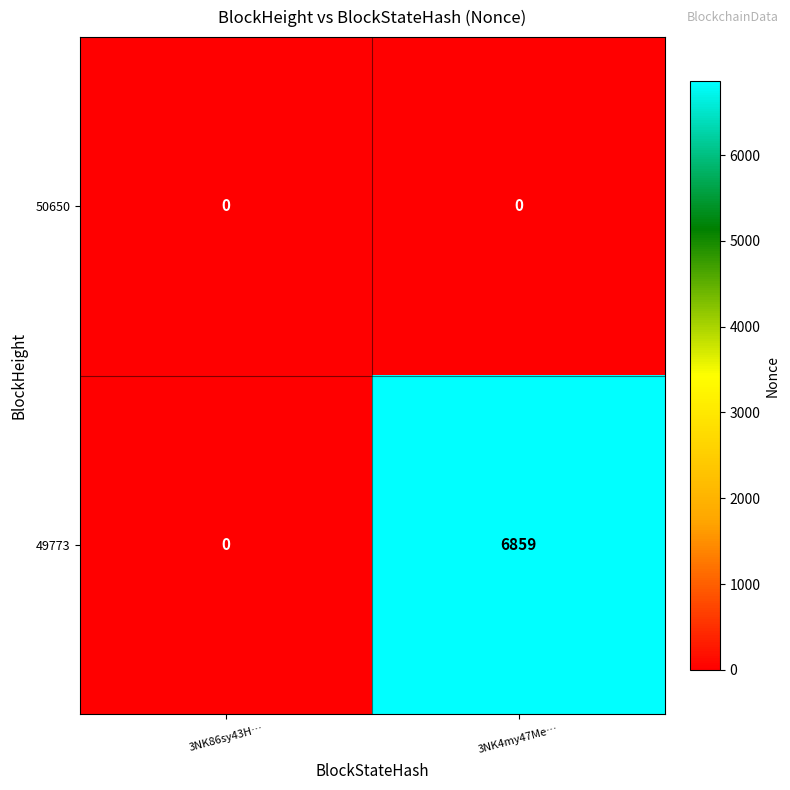

List the series in order of their overall mean, lowest first.

50650, 49773